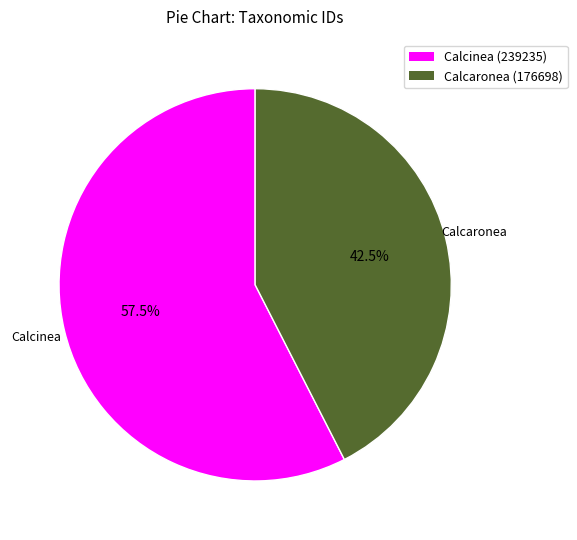

Which category has the smallest portion of the pie?

Calcaronea (176698)